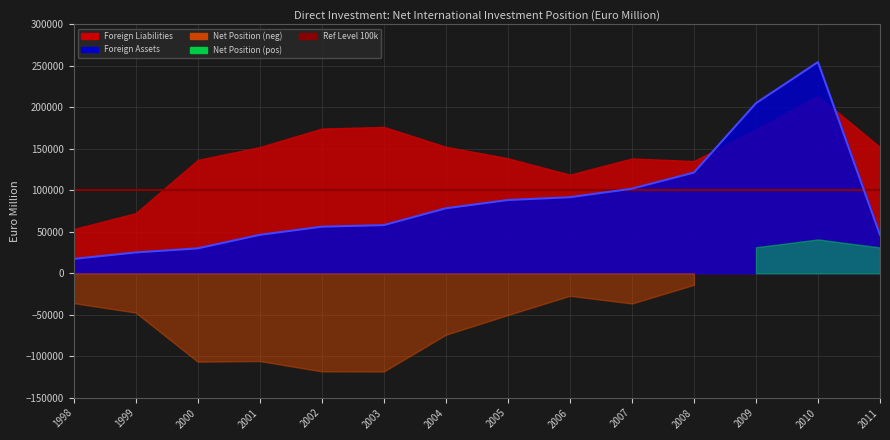

At which category does Net International Investment Position reach its first local peak?

2001